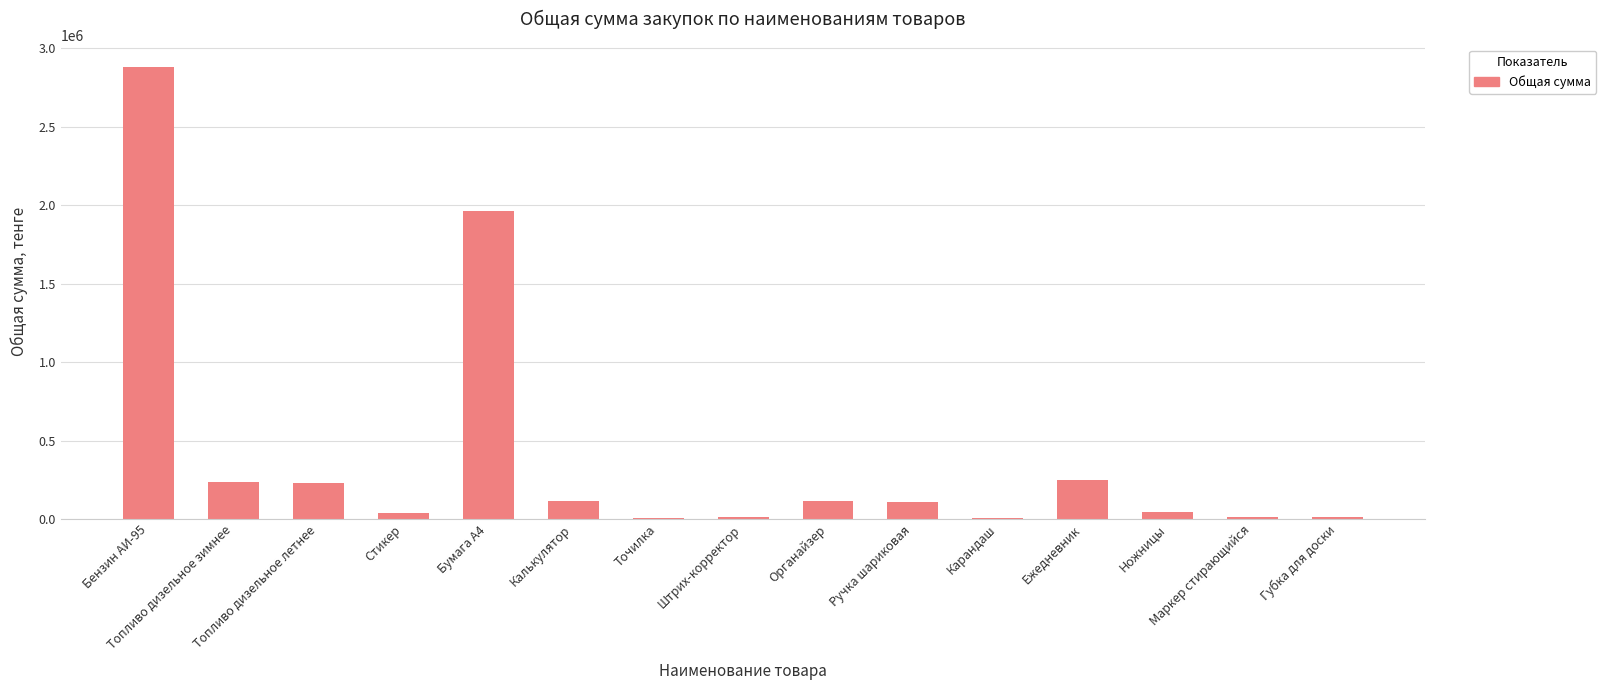

What is the greatest value displayed?

2879400.0